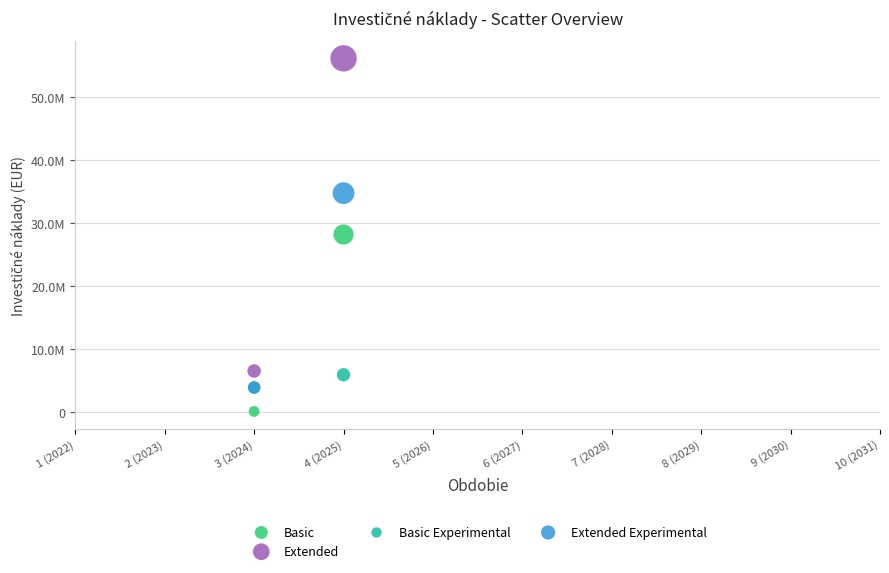

Which series contains the lowest Y value?

Basic